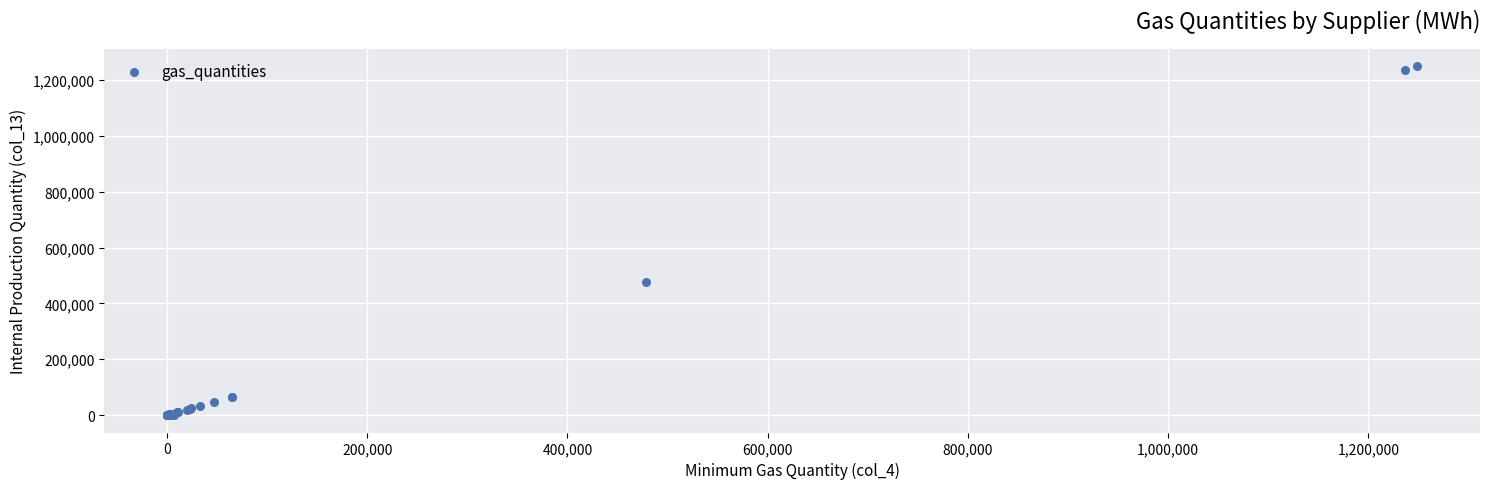

What Y value in the scatter plot is closest to 624574?

478312.6